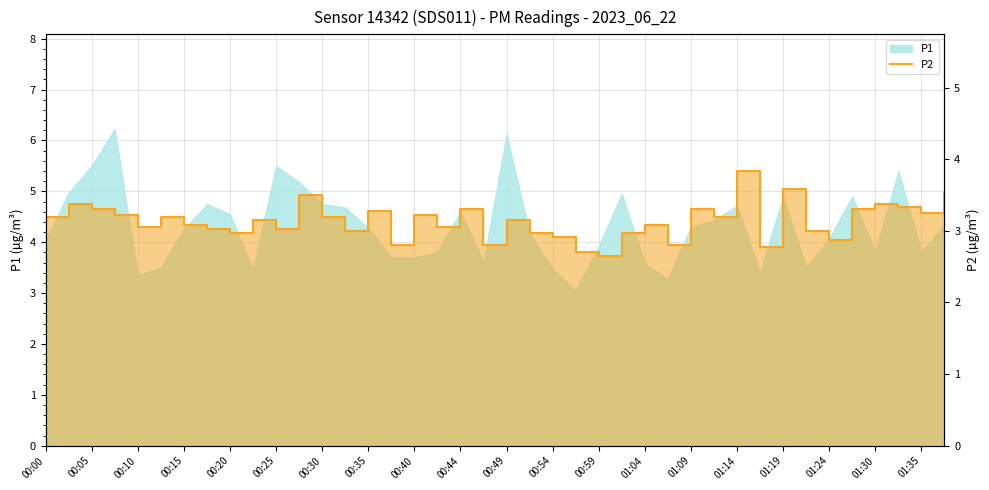

How many lines are shown in the chart?

1